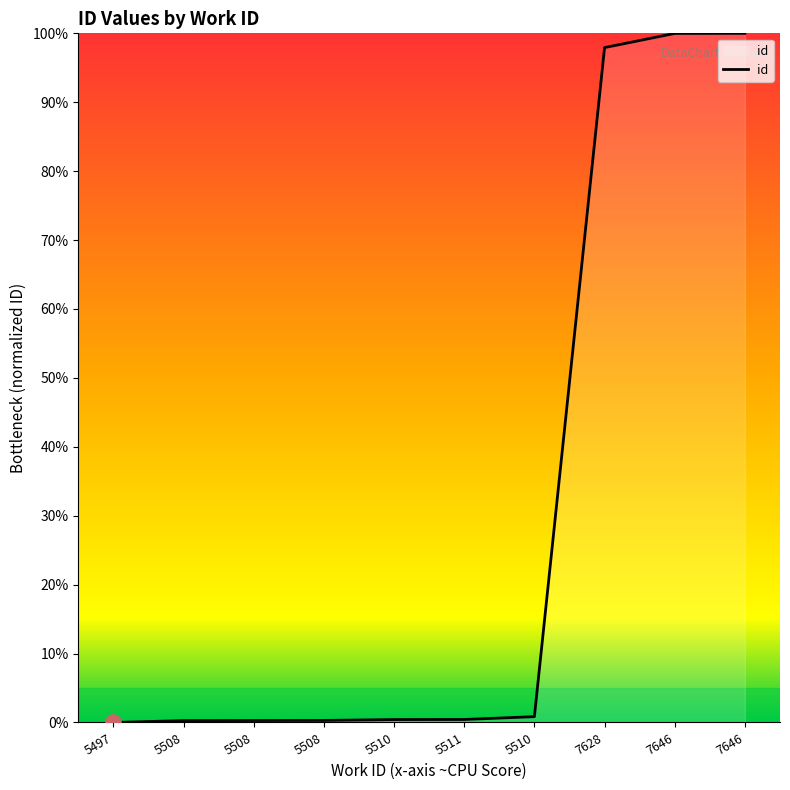

What is the change in value from 5511 to 7646?

+99.6